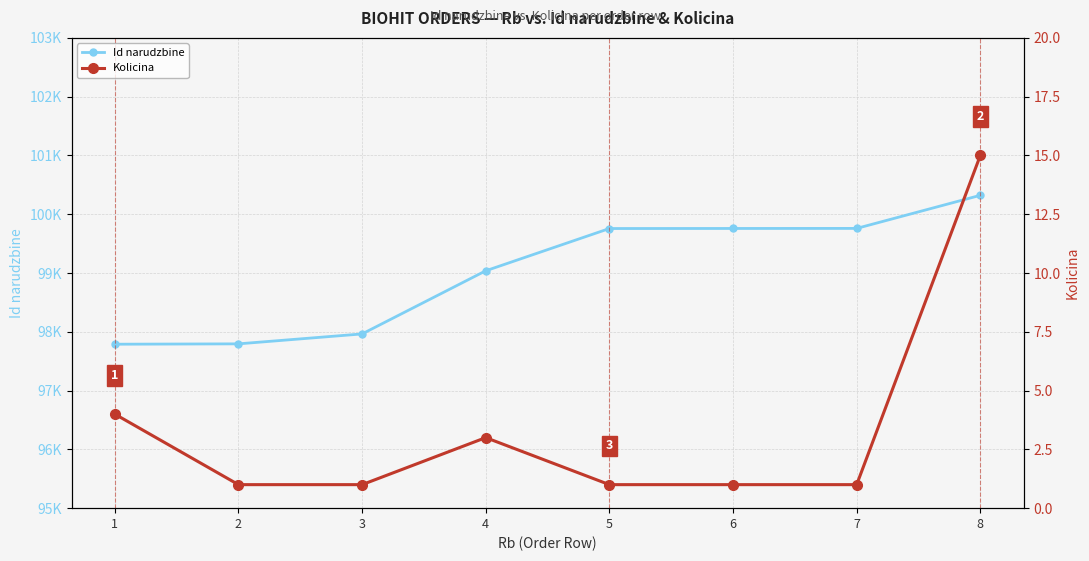

True or false: Id narudzbine and Kolicina intersect in this chart.

False